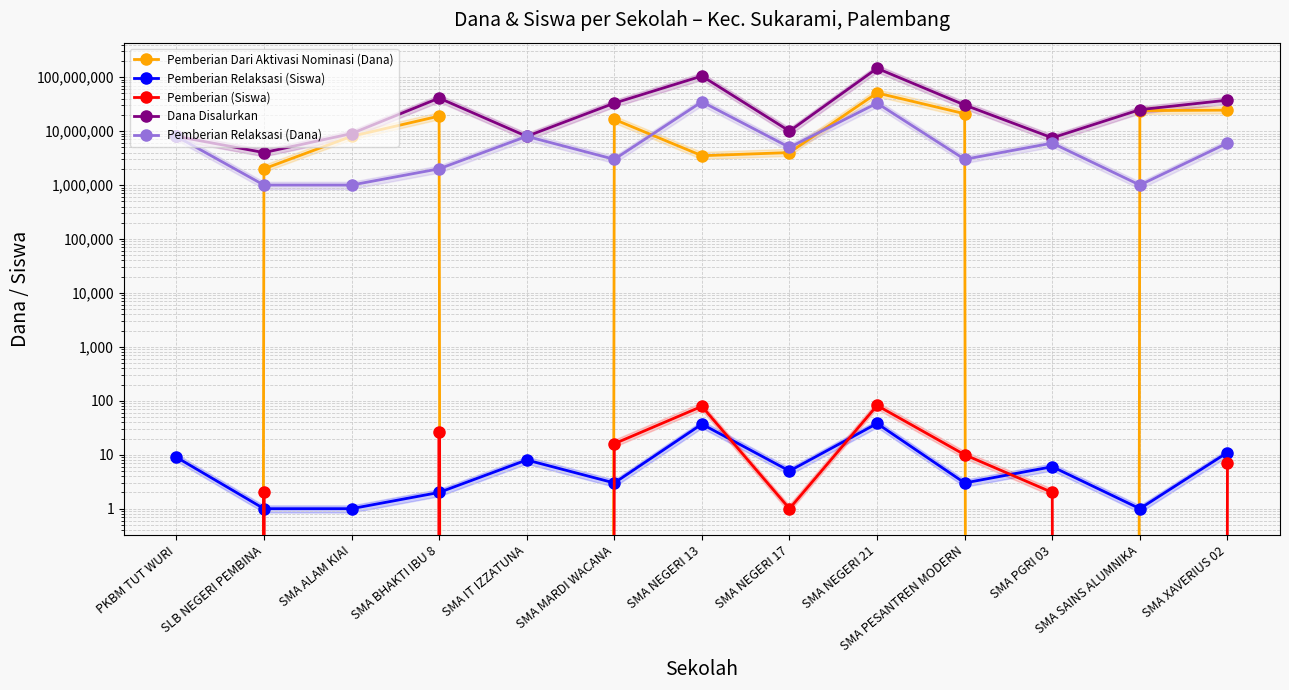

What is the difference between the highest and lowest values at SMA SAINS ALUMNIKA?

25000000